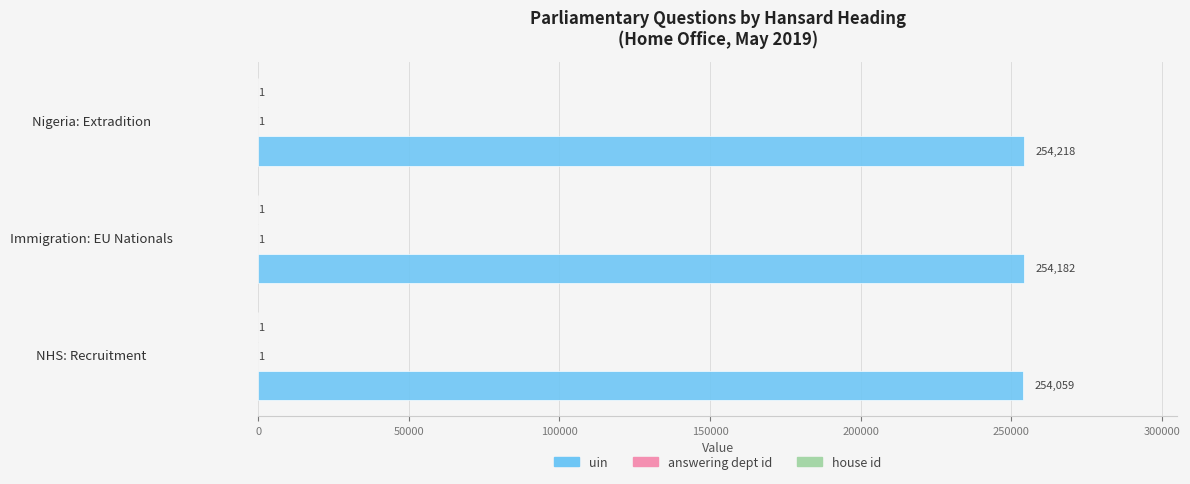

What is the maximum value shown in the chart?

254218